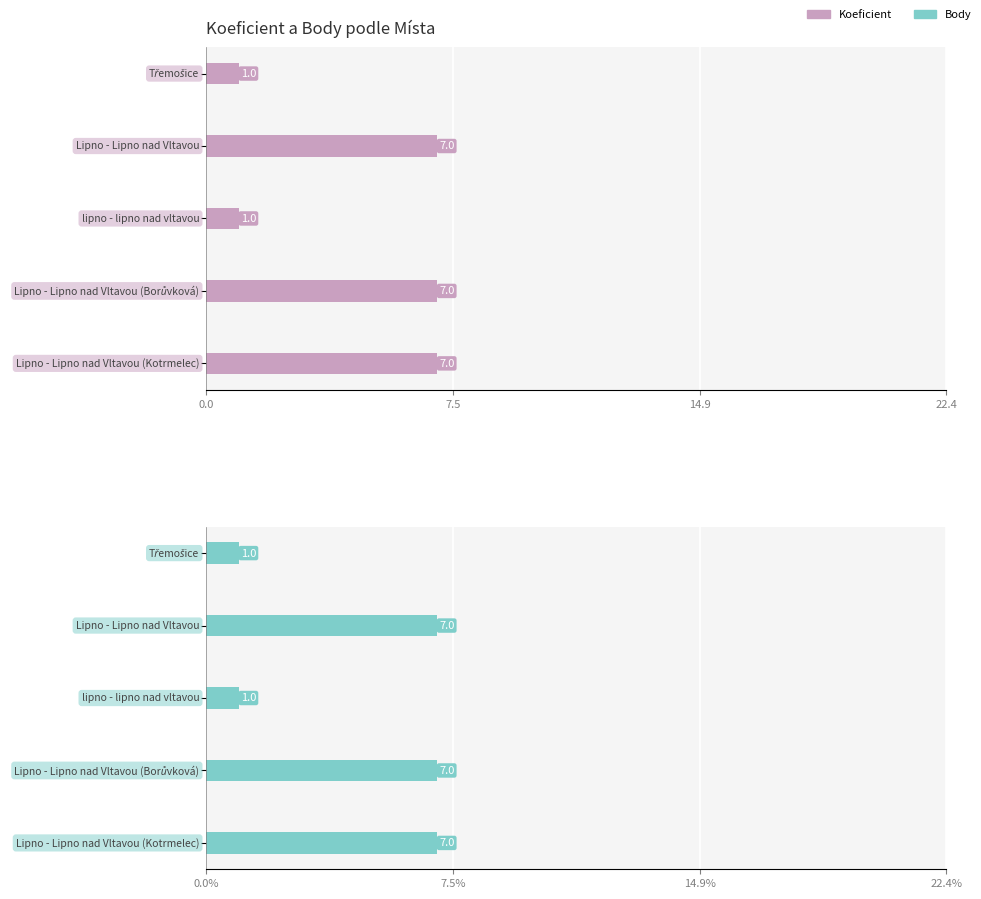

What is the total value across all series at 4?

14